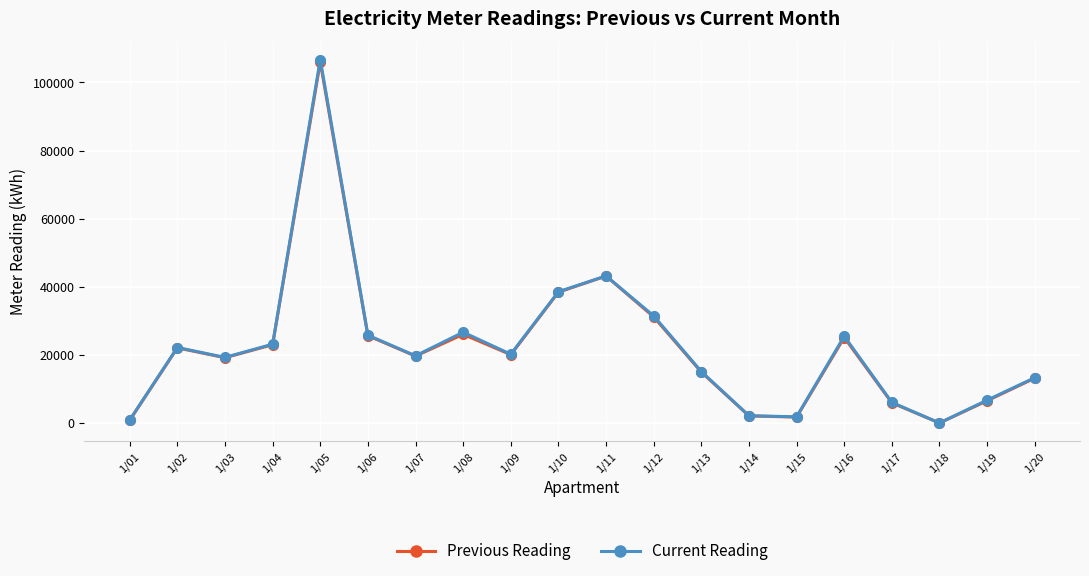

True or false: Previous Reading and Current Reading cross at least once.

False